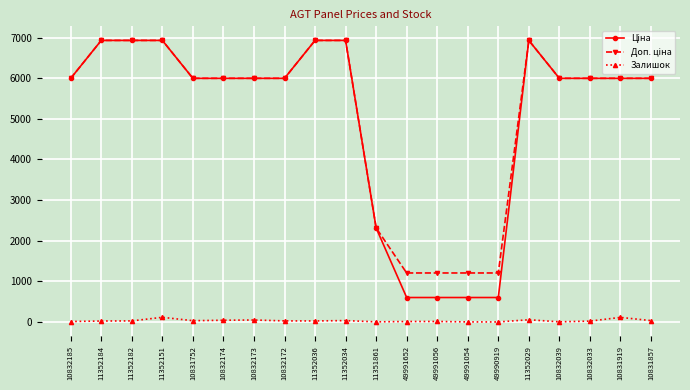

At how many categories does at least one series exceed 4681?

15